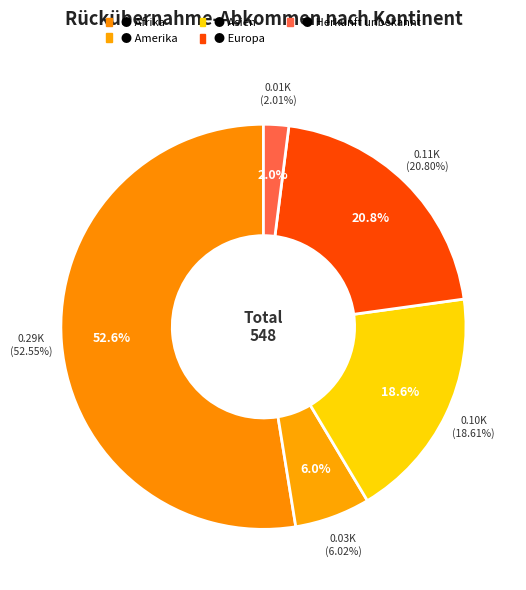

Is it true that Amerika is 18% of the pie?

False